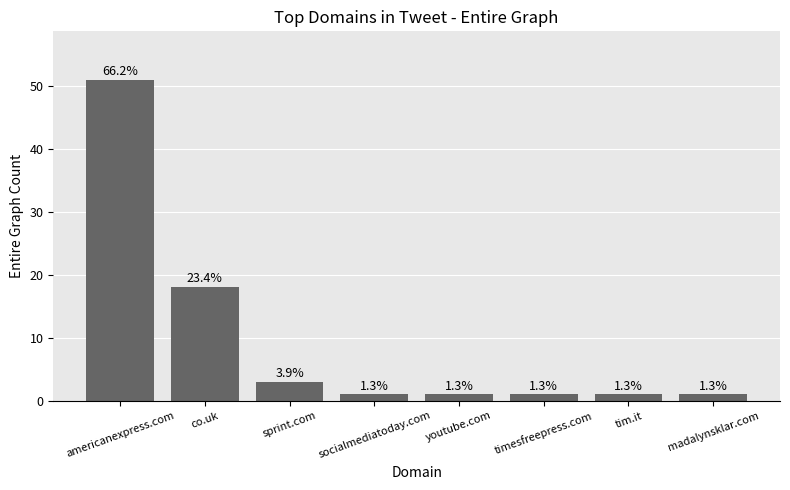

Does the chart contain any negative values?

No